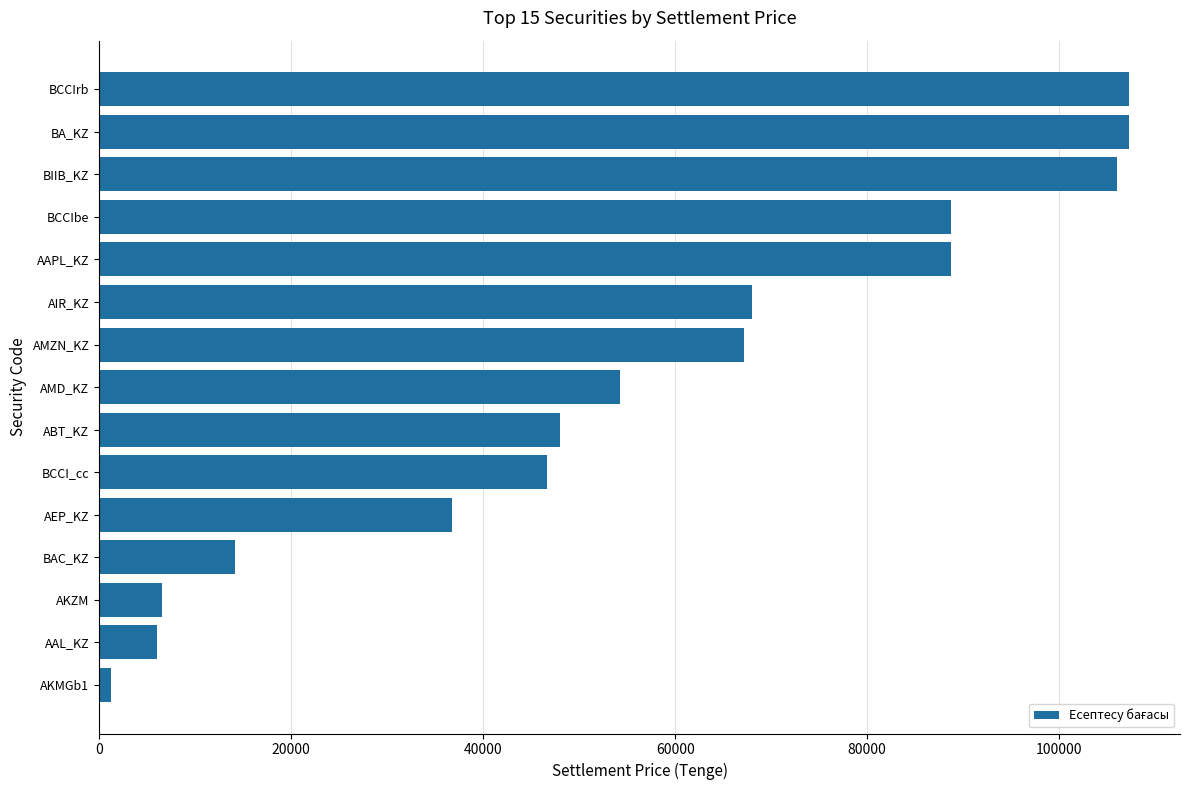

Is it true that the value at BCCIbe is 88760.1?

True